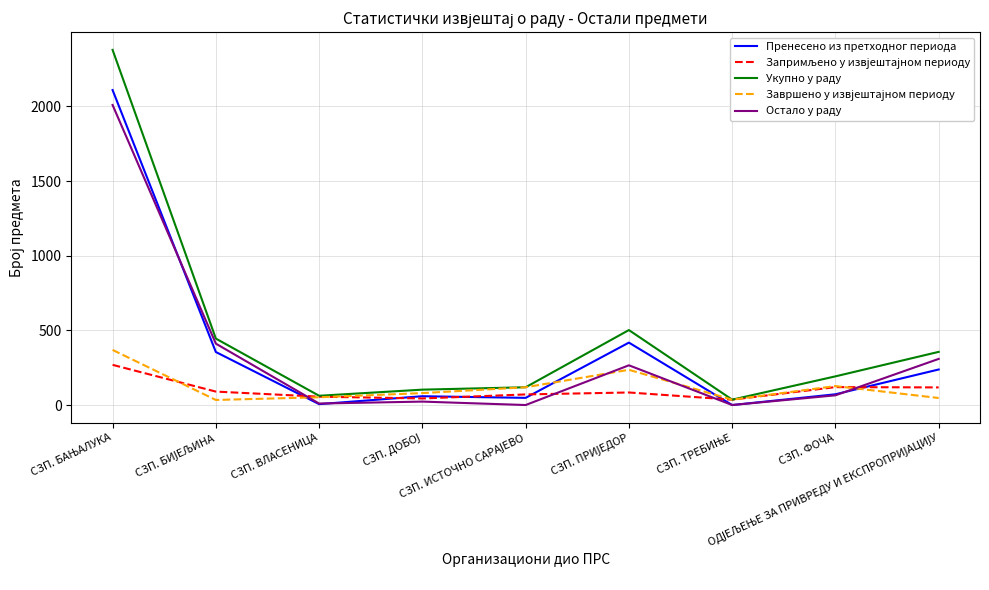

What is the greatest value displayed?

2378